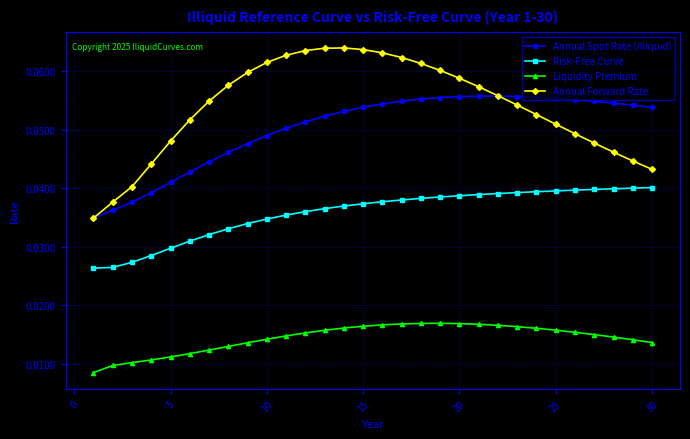

How many Liquidity Premium values are between 0 and 1?

30